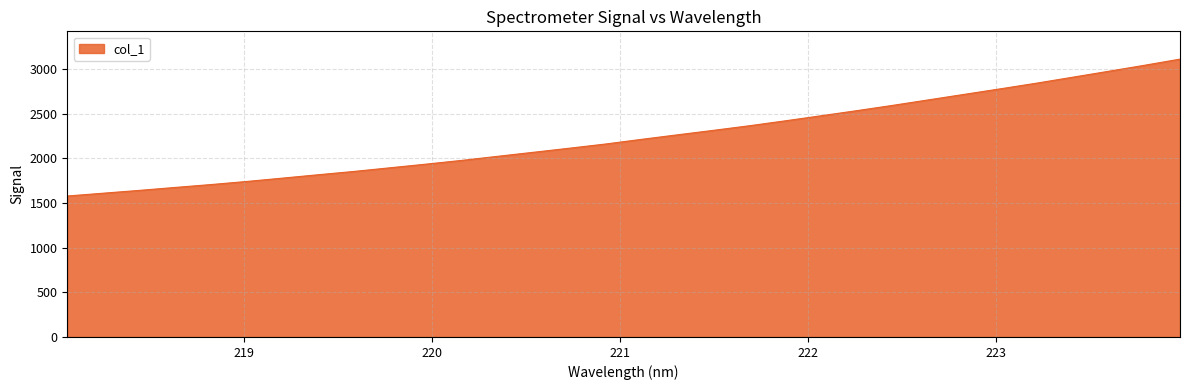

What is the minimum value shown in the chart?

1577.8